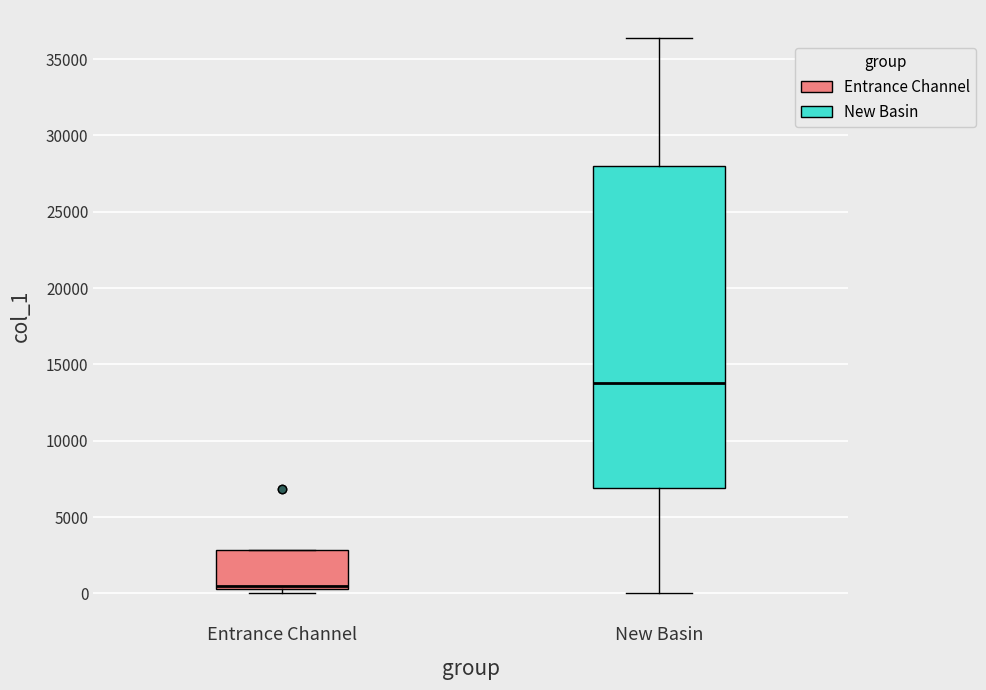

Which box is the tallest, from its lower edge to its upper edge?

New Basin